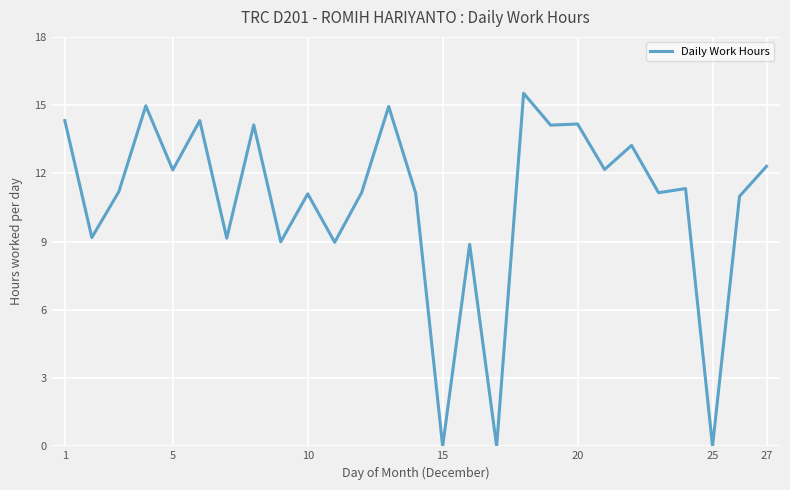

What is the greatest value displayed?

15.5